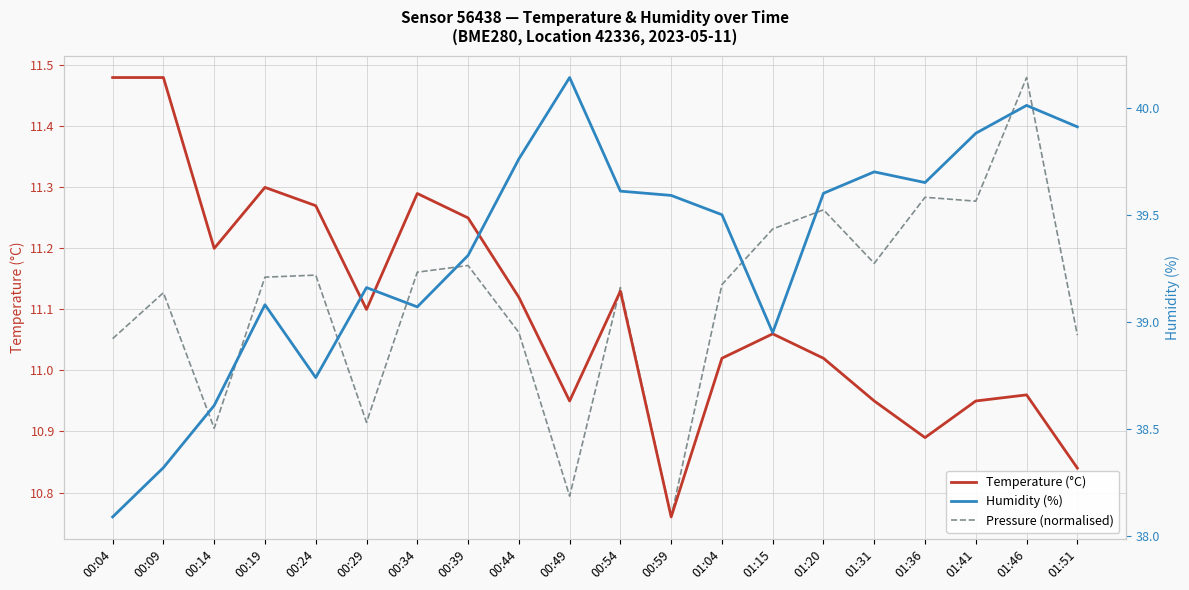

True or false: Temperature (°C) and Humidity (%) cross at least once.

False